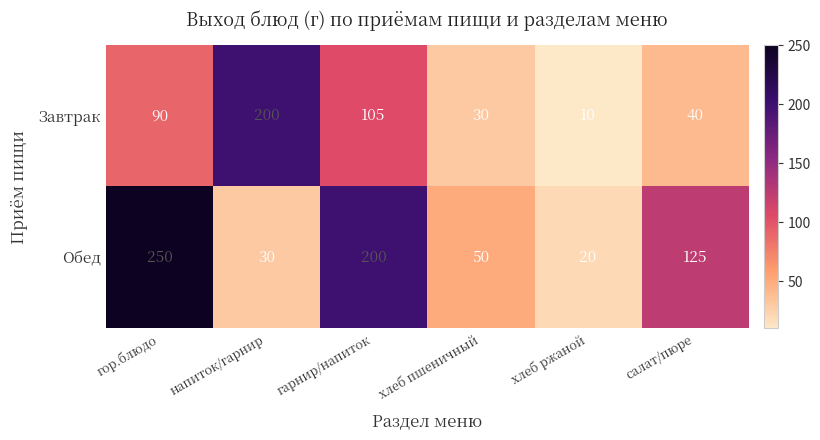

What is the sum of all Завтрак values?

475